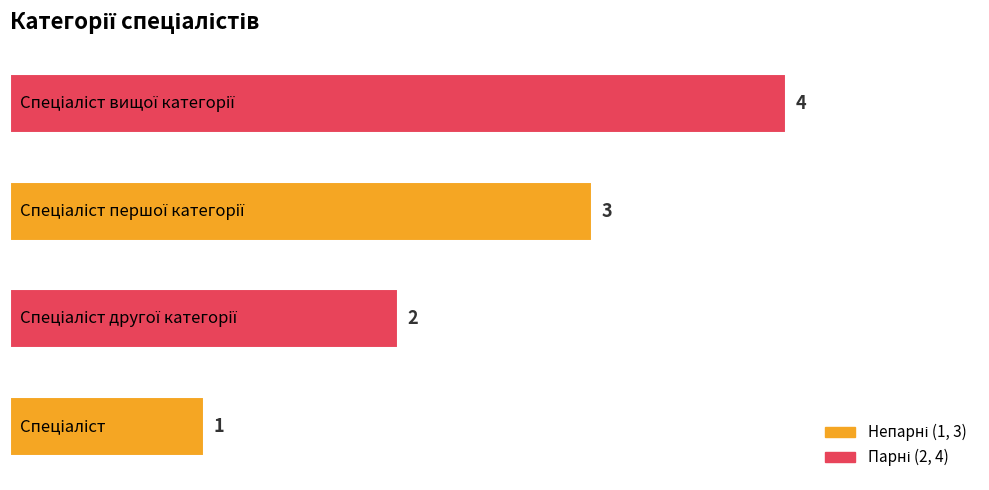

How many values are between 2 and 4?

3